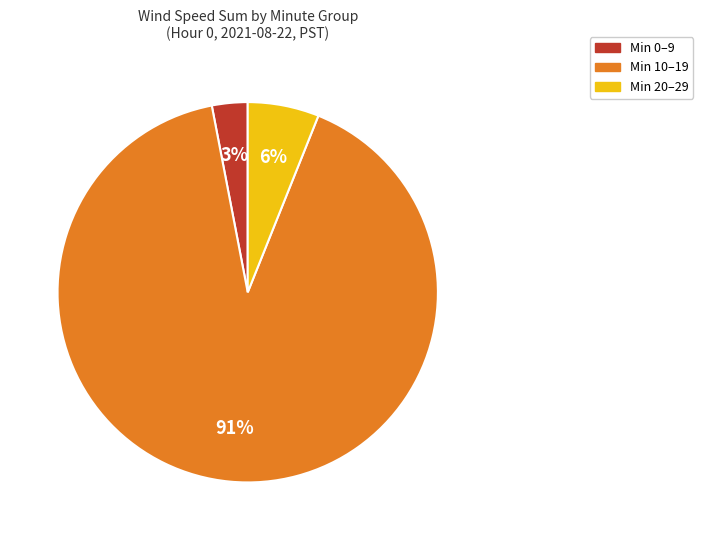

Is there any slice that represents more than half of the pie?

Yes